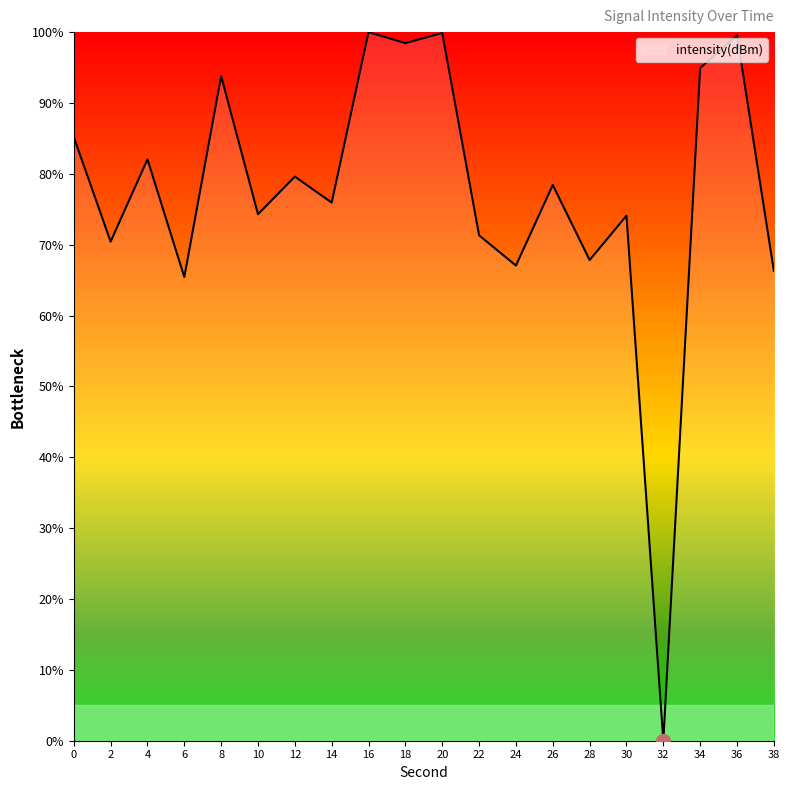

Where is the data nearest to the value 50?

6